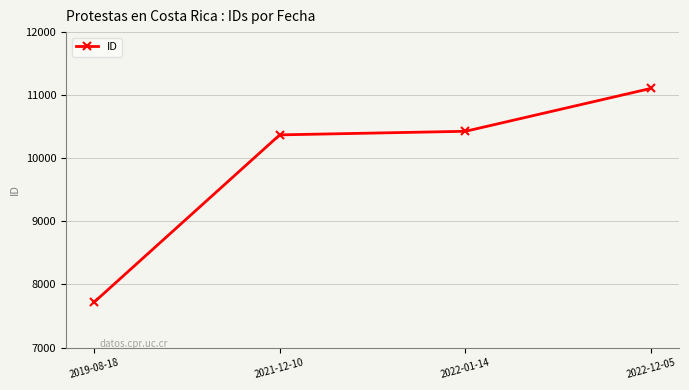

Which label corresponds to the smallest value in the chart?

2019-08-18